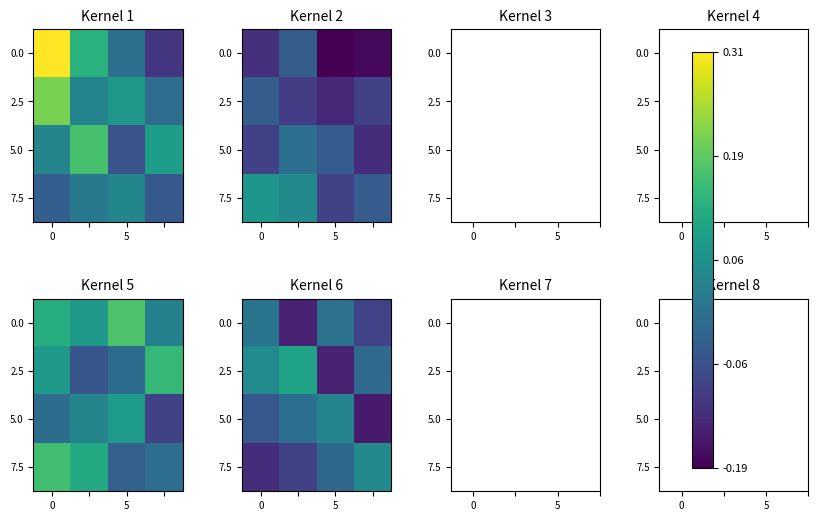

List the labels in order of row_0 value, largest first.

0, 2, 3, 5